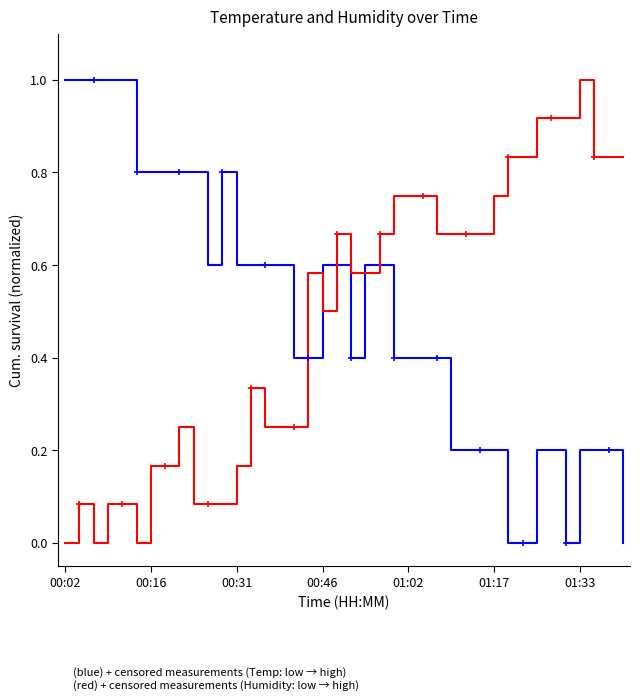

Where is Humidity (normalized) nearest to the value 0?

00:02